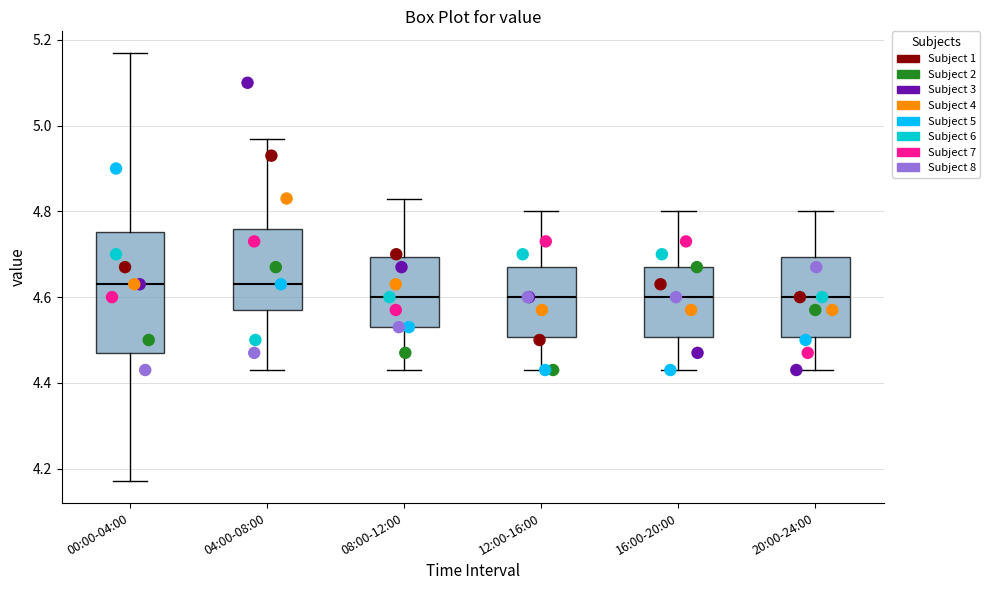

Where is the lower edge of the box for 12:00-16:00 on the y-axis? The values are not printed on the chart, so give them approximately, as read against the axis.

4.50